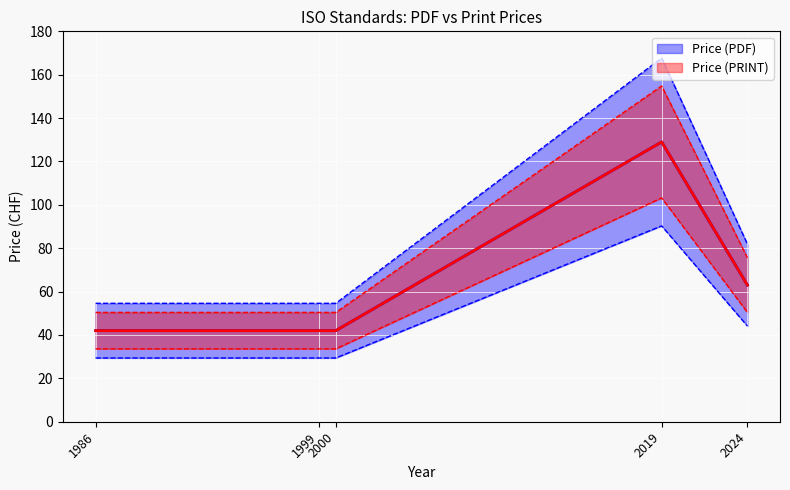

Which series has the widest spread of values?

Price (PDF)